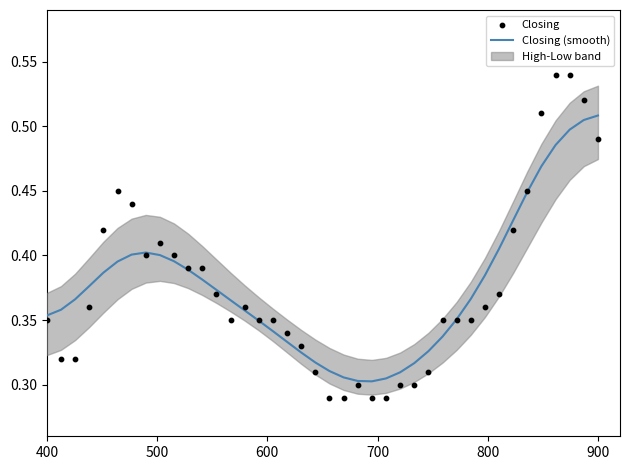

At how many categories does at least one series exceed 0?

40